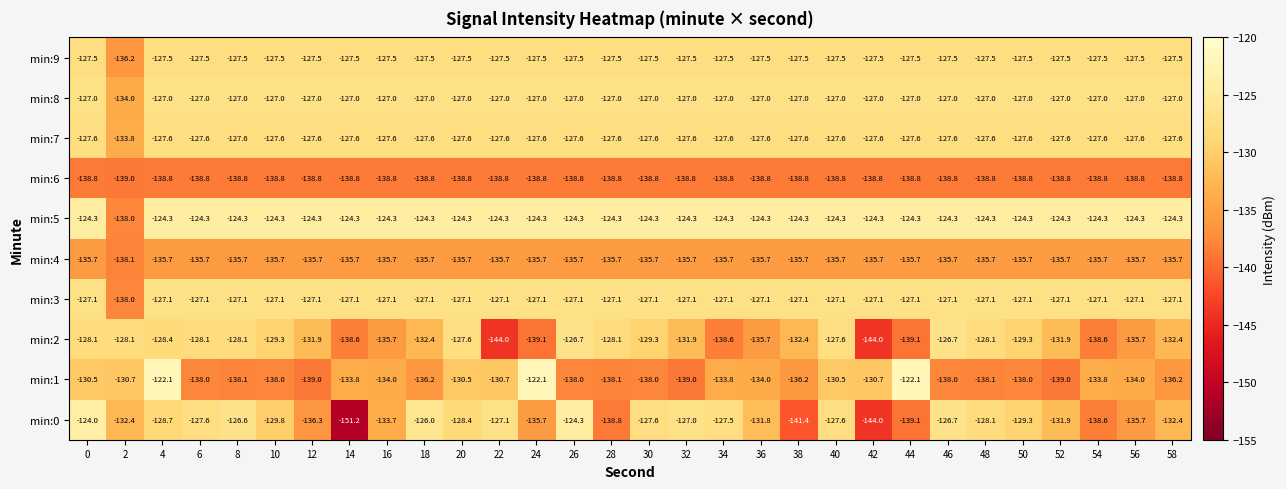

Where is min:0 nearest to the value -137?

12